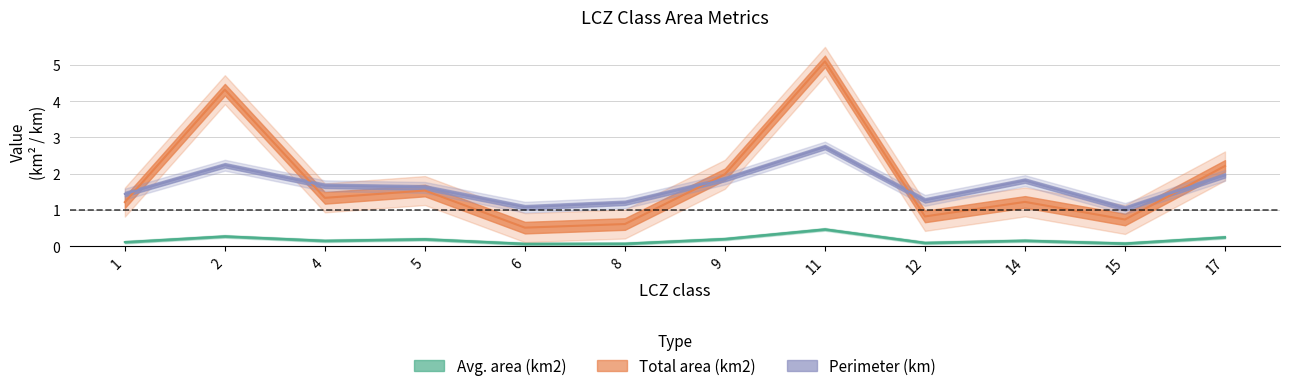

Where is the first local maximum for Avg. area (km2)?

2